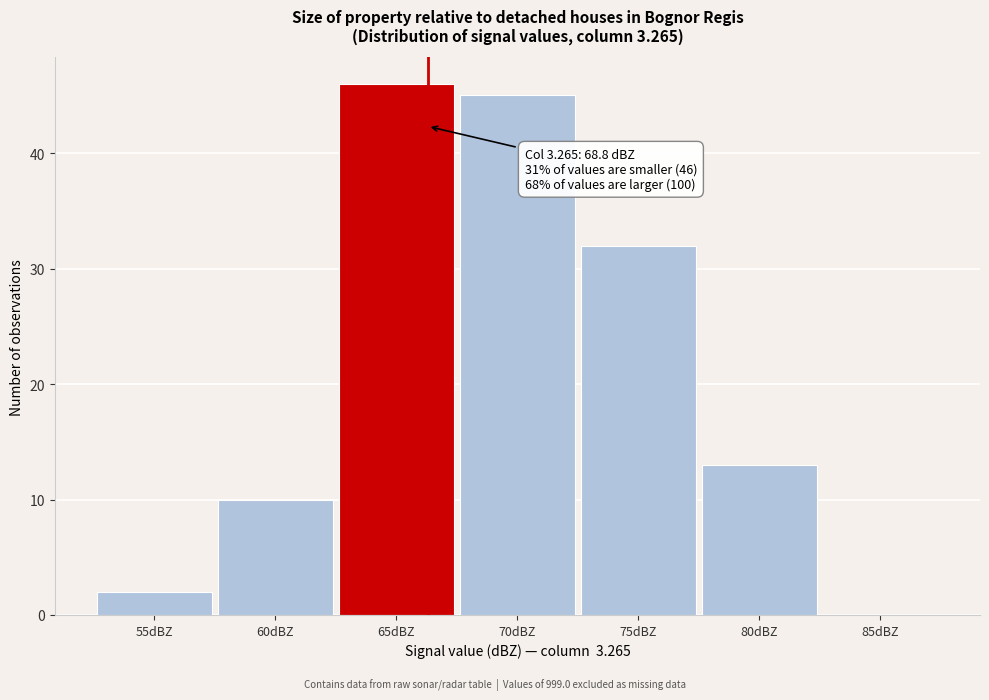

Reading left to right, extract all data points from this chart.

55dBZ=2	60dBZ=10	65dBZ=46	70dBZ=45	75dBZ=32	80dBZ=13	85dBZ=0